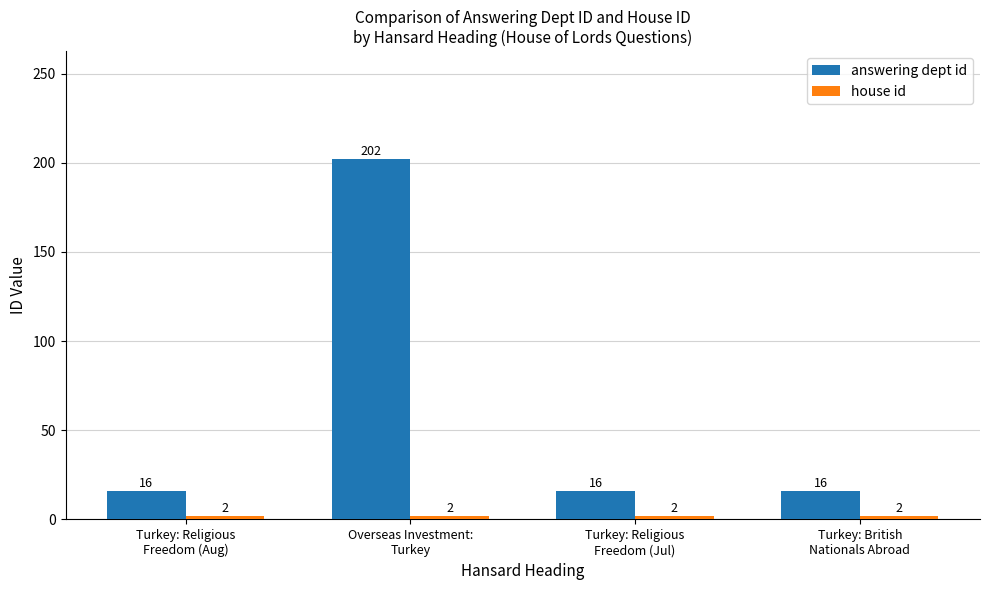

Which series has the largest range (max minus min)?

answering dept id